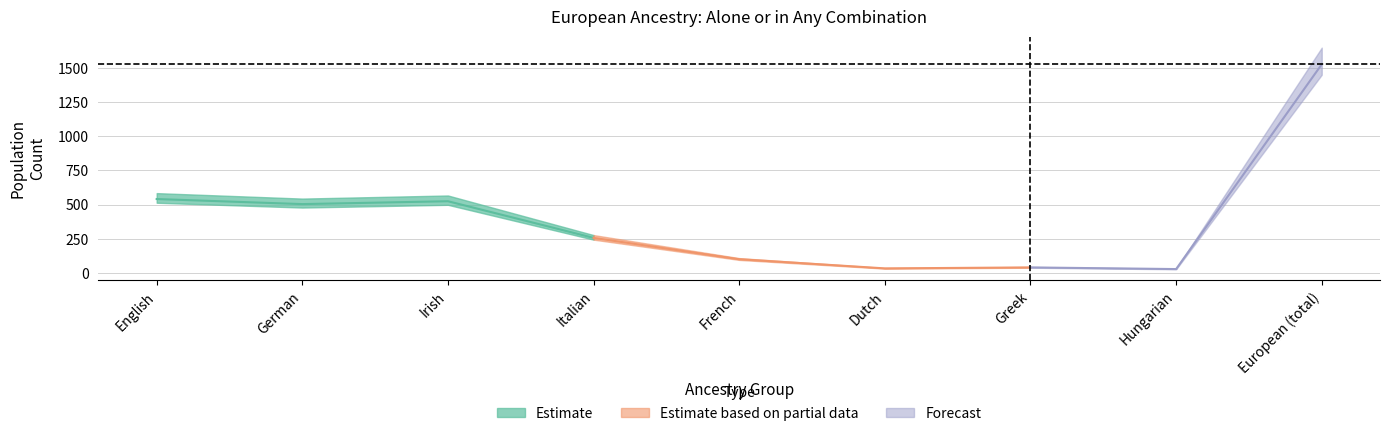

List the labels in order of value, largest first.

European alone or in any combination, English alone or in any combination, Irish alone or in any combination, German alone or in any combination, Italian alone or in any combination, French alone or in any combination, Greek alone or in any combination, Dutch alone or in any combination, Hungarian alone or in any combination